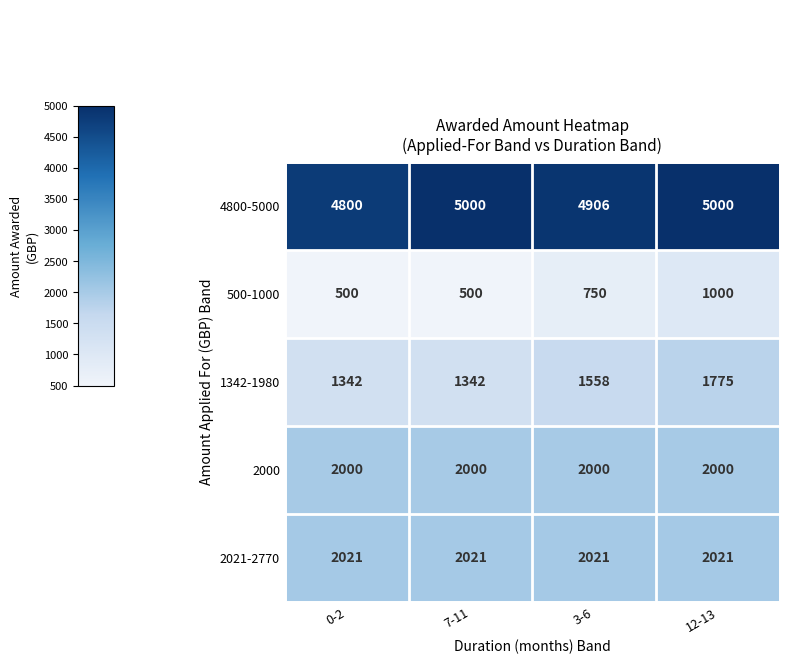

At how many categories does at least one series exceed 4583?

4